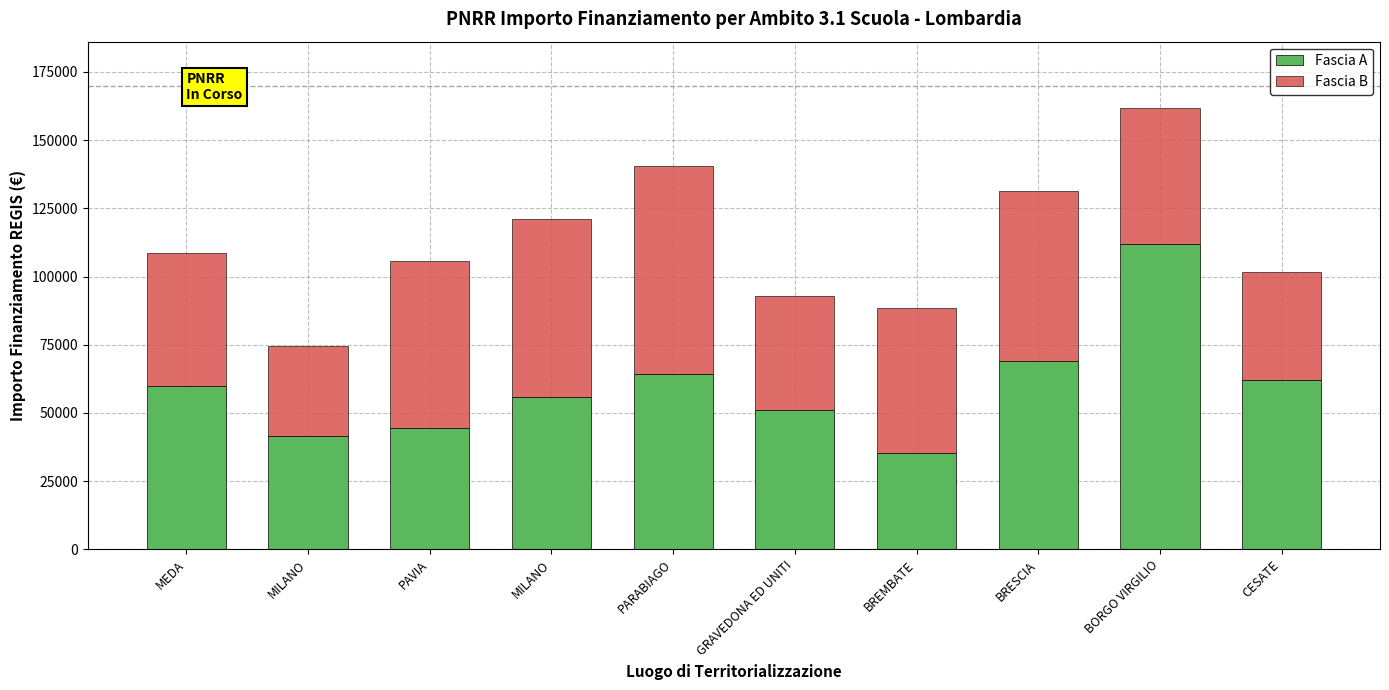

What is the difference between the maximum and minimum values in the Fascia B series?

43208.4